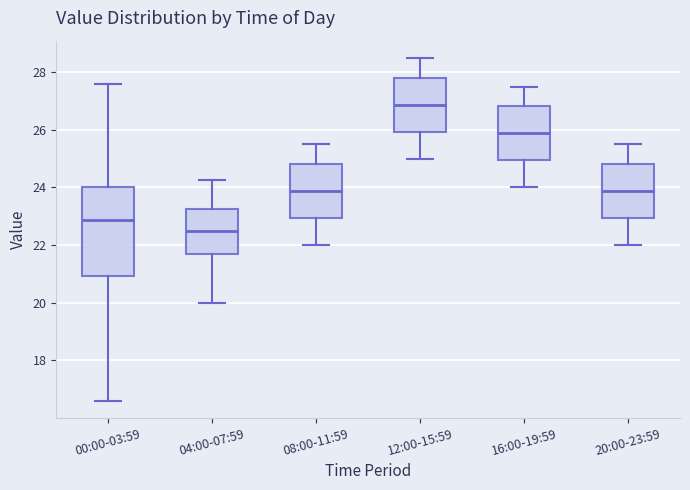

Which box's median line is the lowest?

04:00-07:59